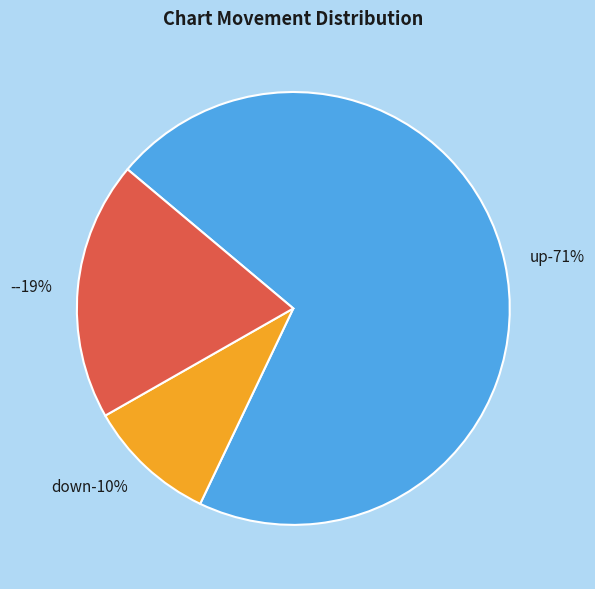

To the nearest percent, what is the average slice percentage?

33%